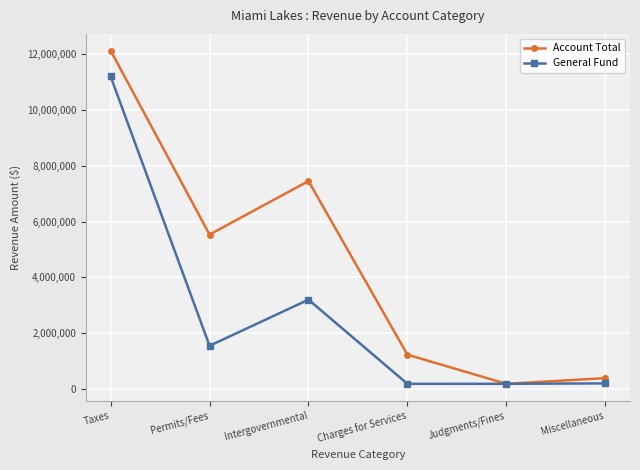

At which category is the sum across all series the highest?

Taxes